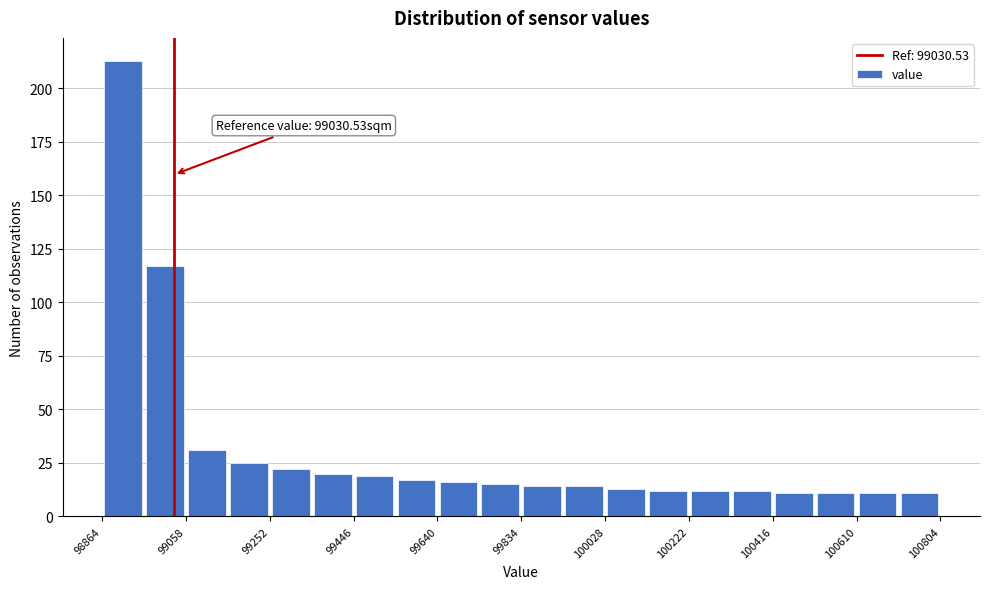

Over which range of the x-axis is the bar tallest?

98860 to 98960